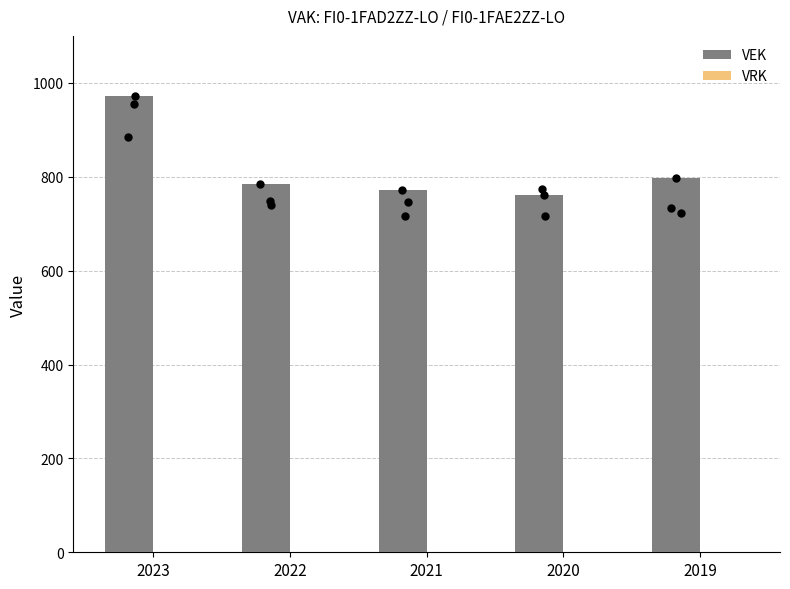

What are all the series names shown in the legend?

VEK, VRK